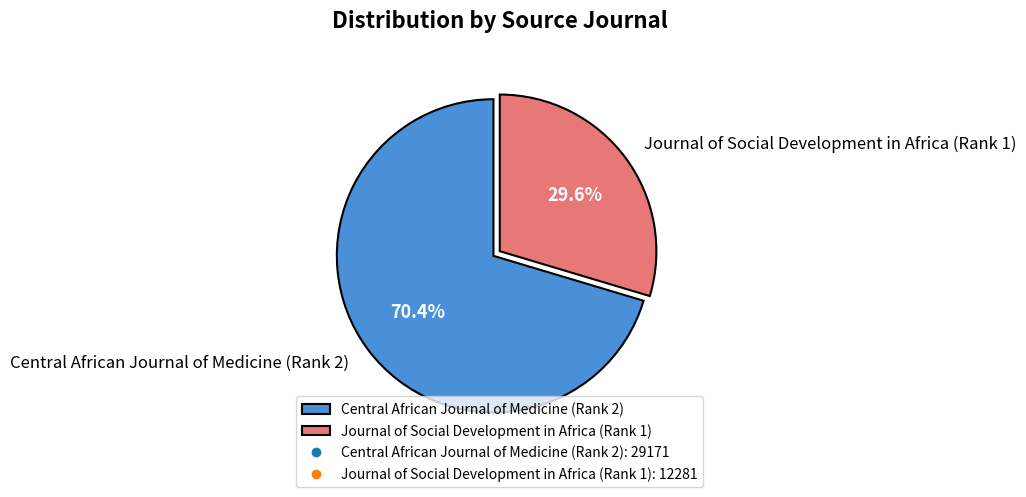

The Central African Journal of Medicine (Rank 2) slice represents 70% of the pie. True or false?

True